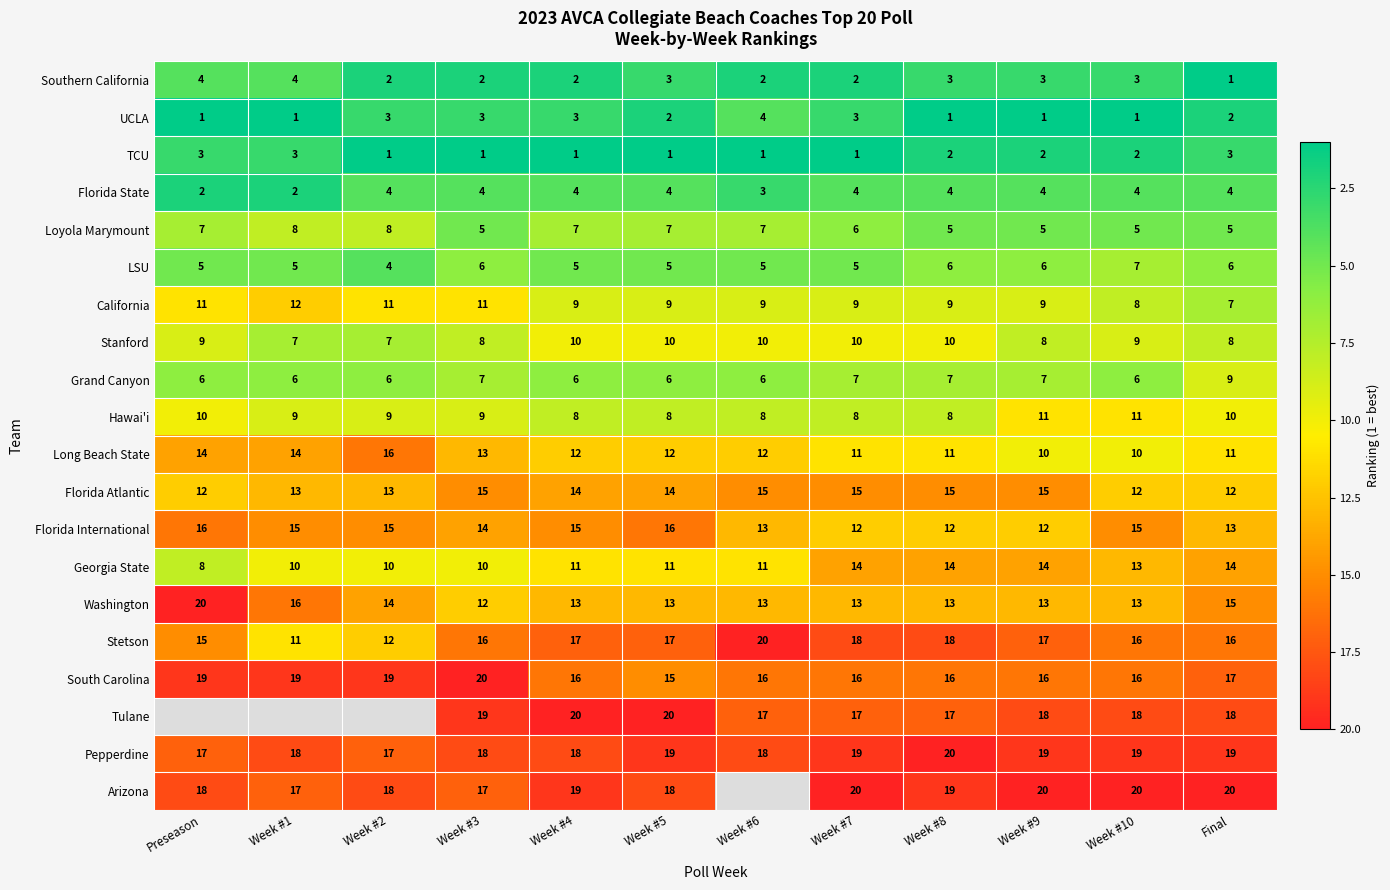

What is the minimum value for Stetson?

11